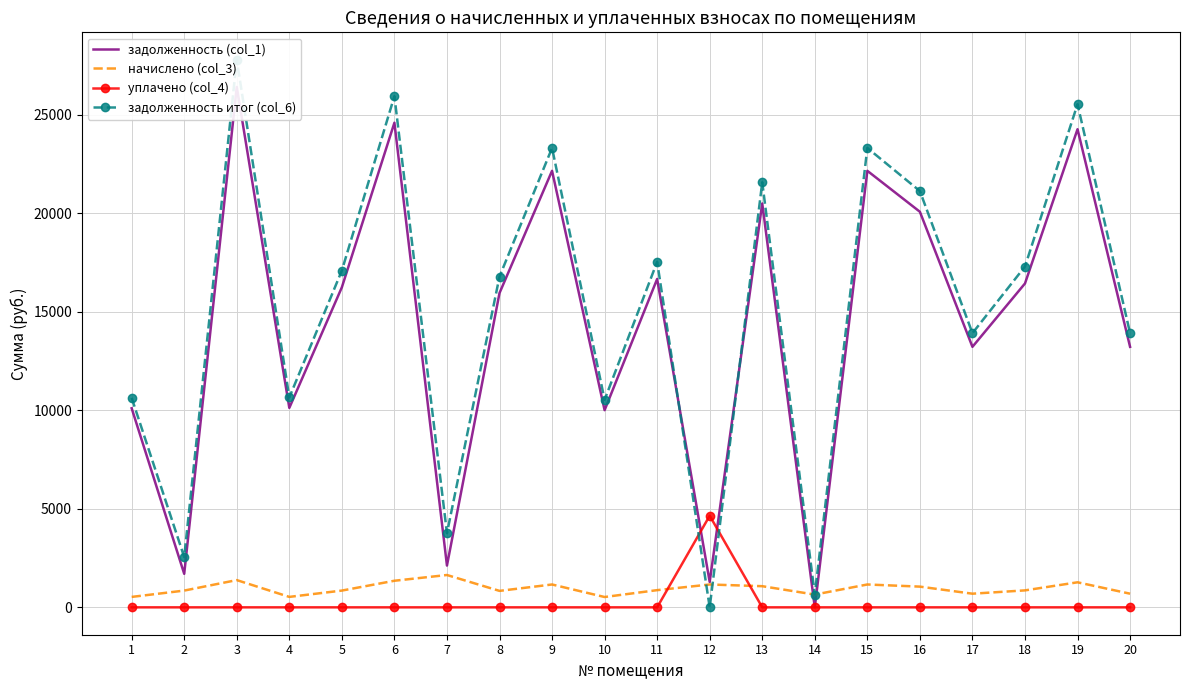

What is the total value across all series at 15?

46628.2